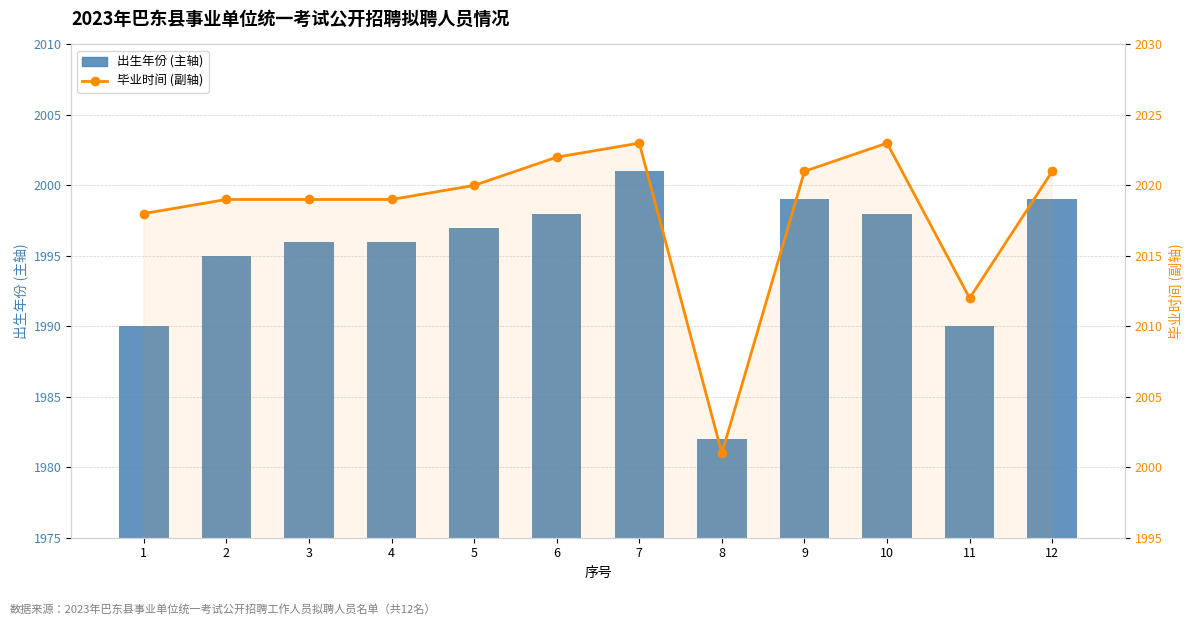

Which series has the widest spread of values?

毕业时间 (副轴)